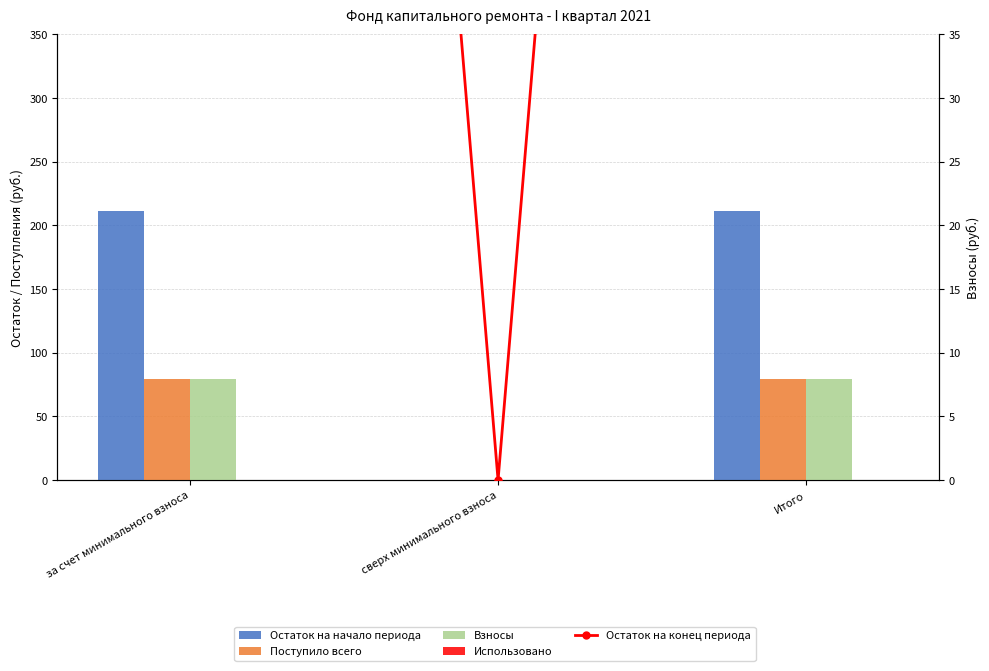

Which category has the lowest value across all series?

сверх минимального взноса